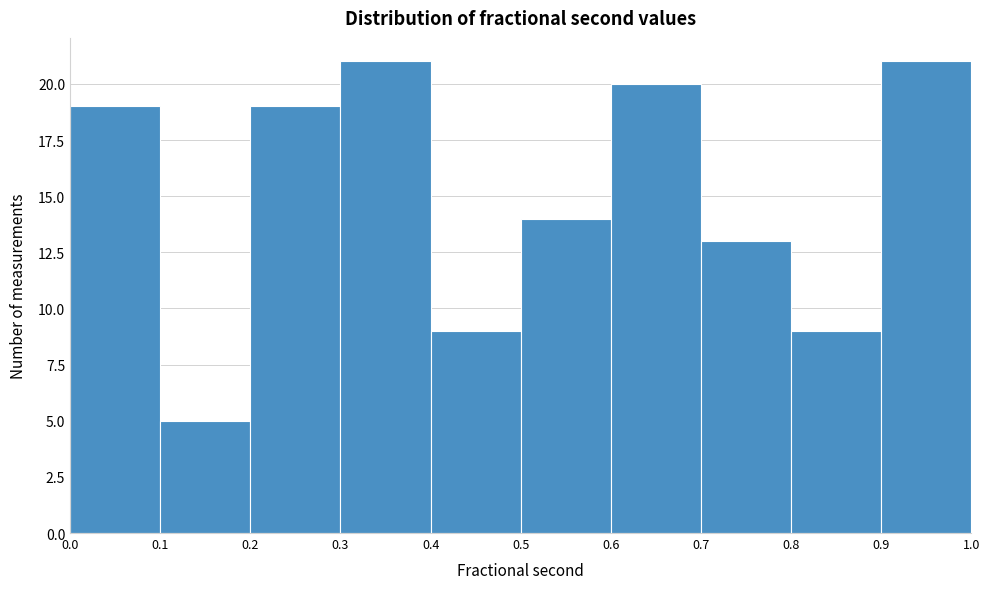

Reading left to right, transcribe this chart: for each bar, give the range it covers on the x-axis and its height. The values are not printed on the chart, so give them approximately, as read against the axis.

0.0 to 0.1: 19
0.1 to 0.2: 5
0.2 to 0.3: 19
0.3 to 0.4: 21
0.4 to 0.5: 9
0.5 to 0.6: 14
0.6 to 0.7: 20
0.7 to 0.8: 13
0.8 to 0.9: 9
0.9 to 1.0: 21